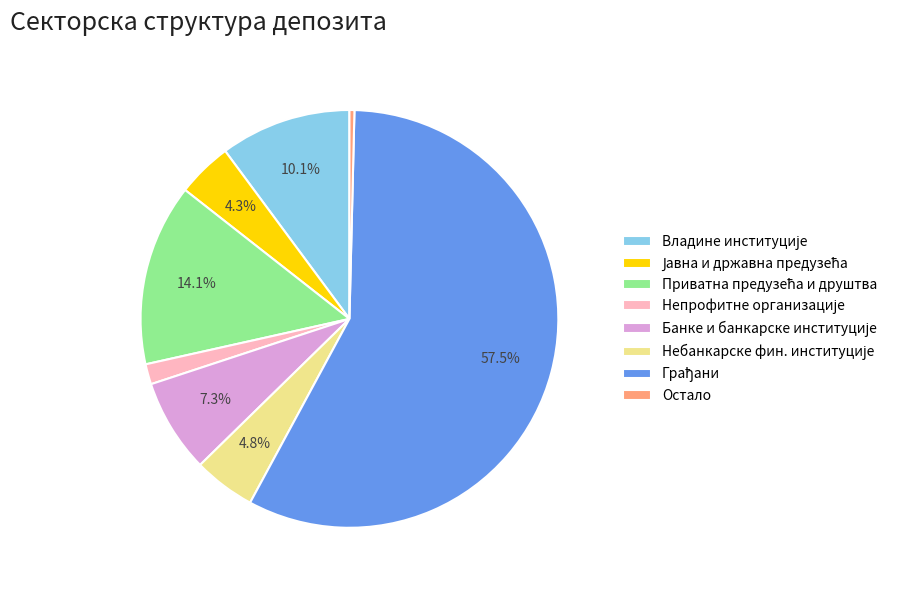

To the nearest percent, what is the difference between the largest and smallest slice percentages?

57%